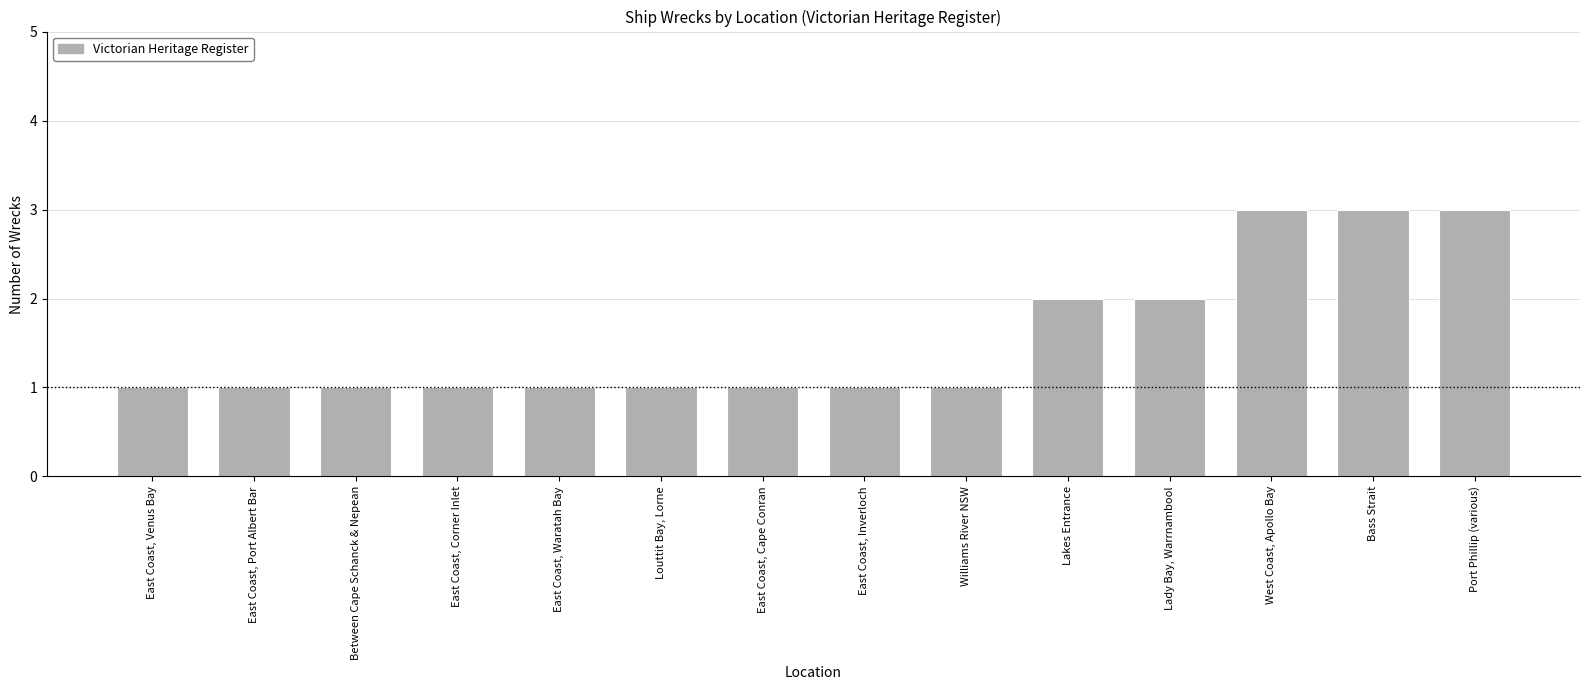

The value at East Coast, Corner Inlet is 2. True or false?

False